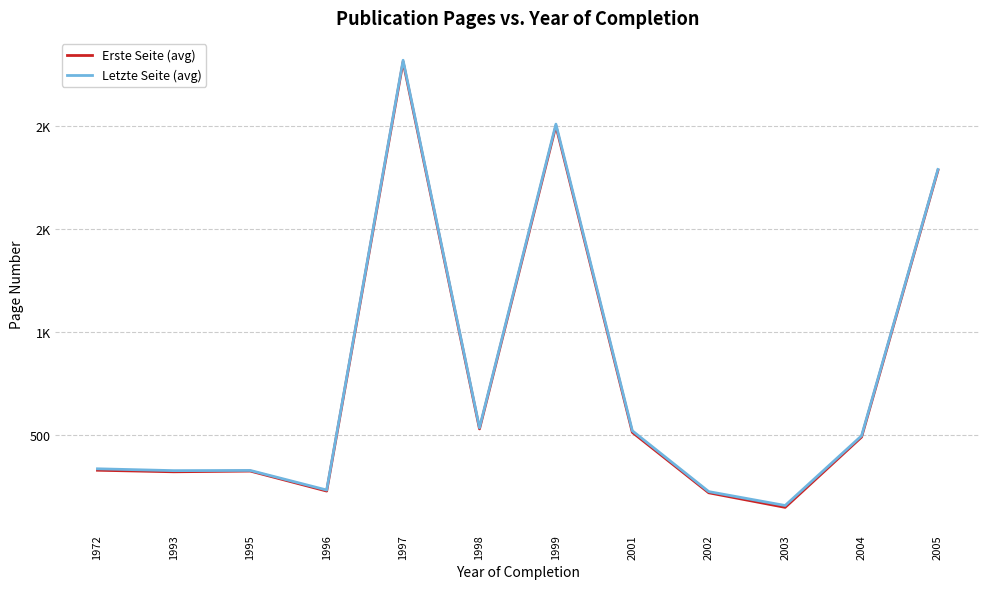

Is this an area chart (filled region under the line)?

No